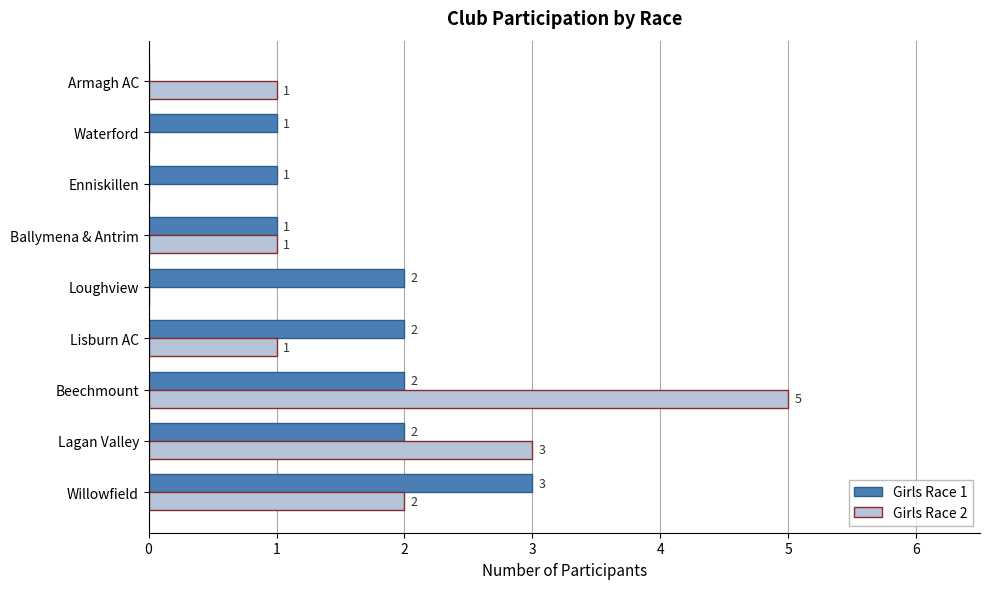

Count the number of categories in the chart.

9